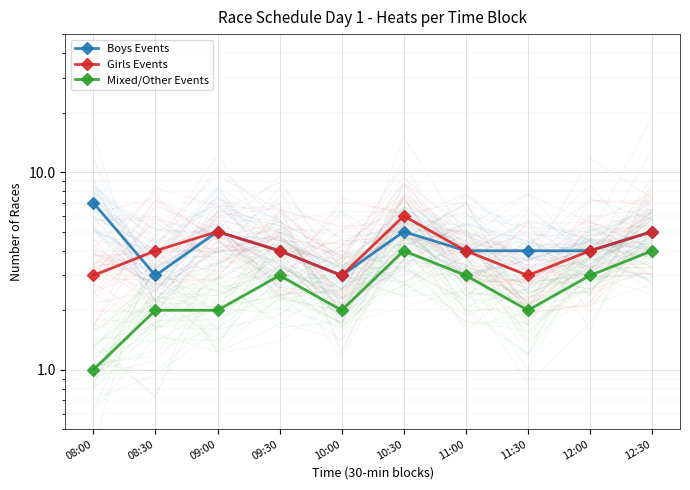

How many data points does each series have?

10